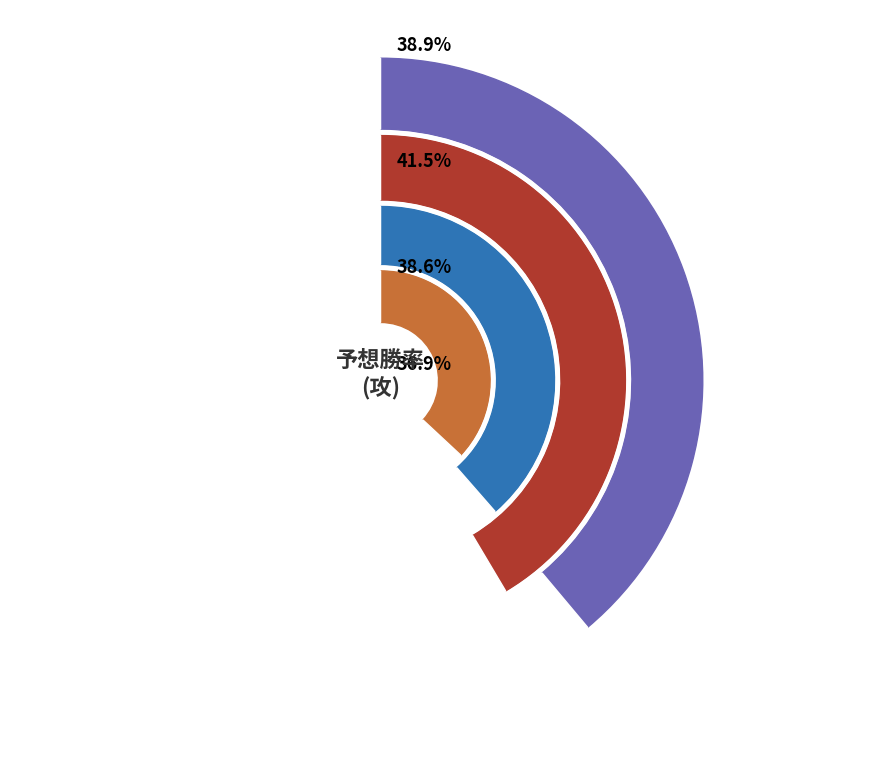

To the nearest percent, what is the combined percentage of 攻 and 防?

100%